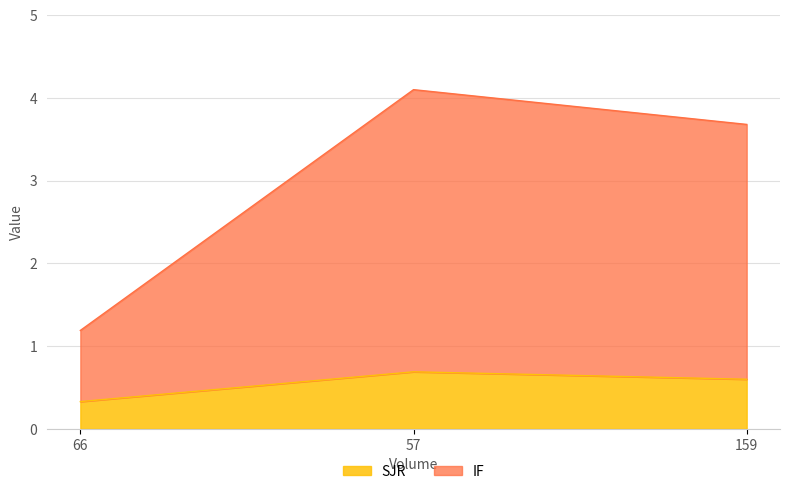

At which label does SJR reach its minimum?

66